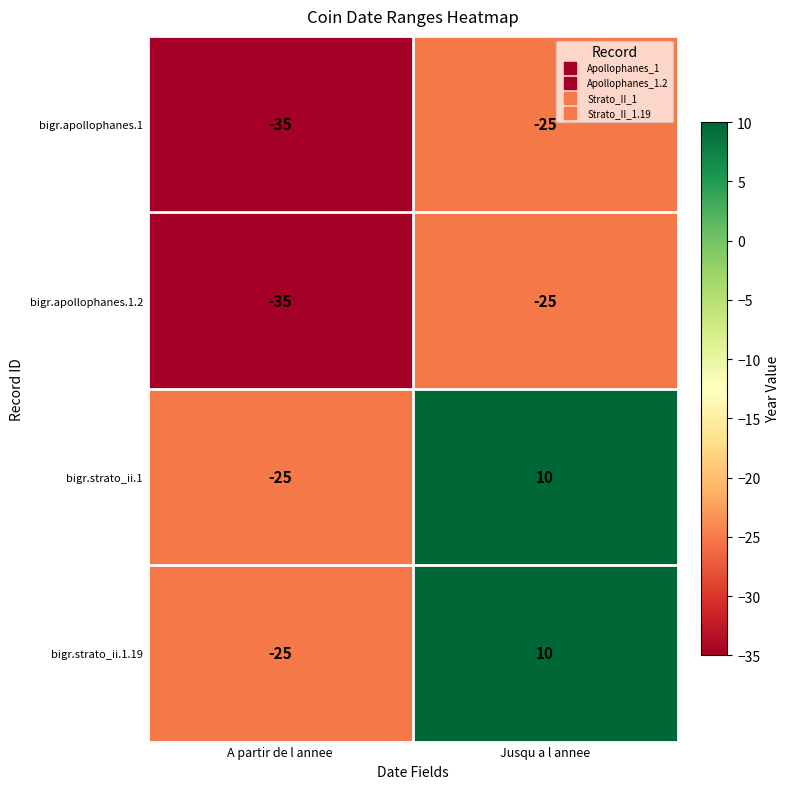

How many data points in bigr.strato_ii.1.19 are less than 10?

1